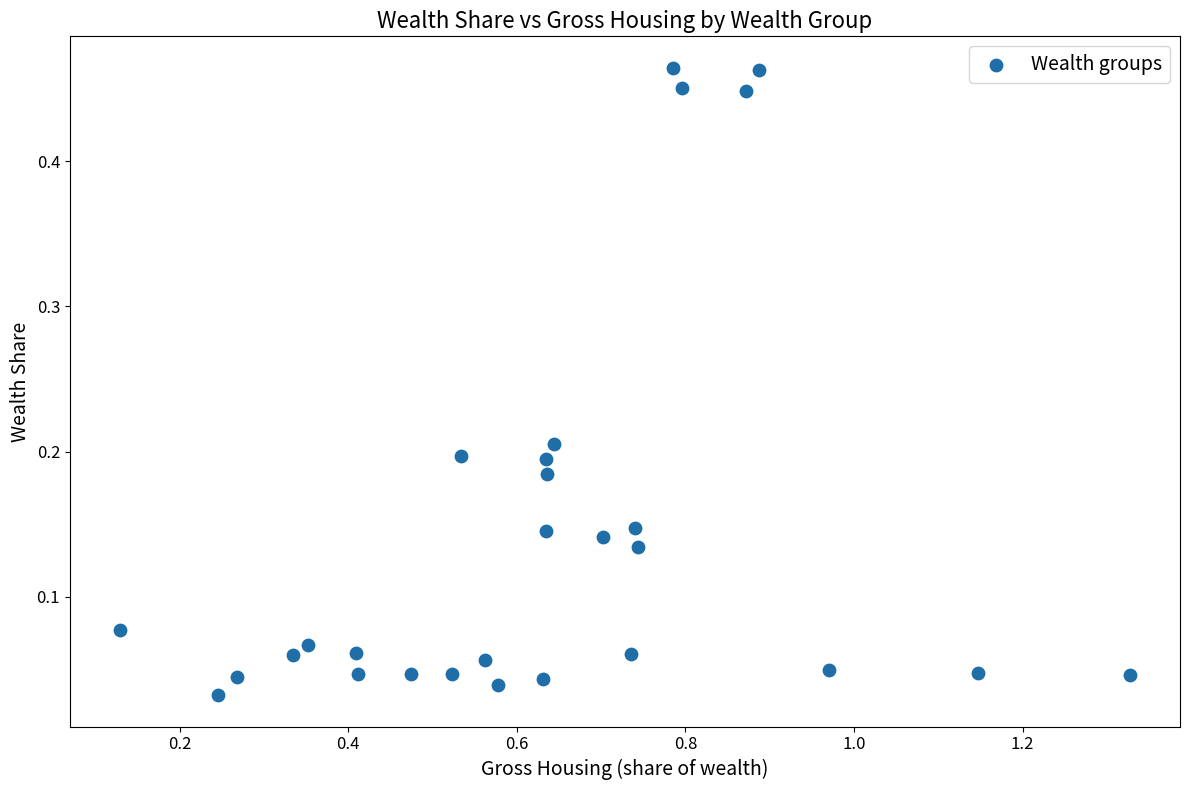

What is the range of X values (max minus min)?

1.2